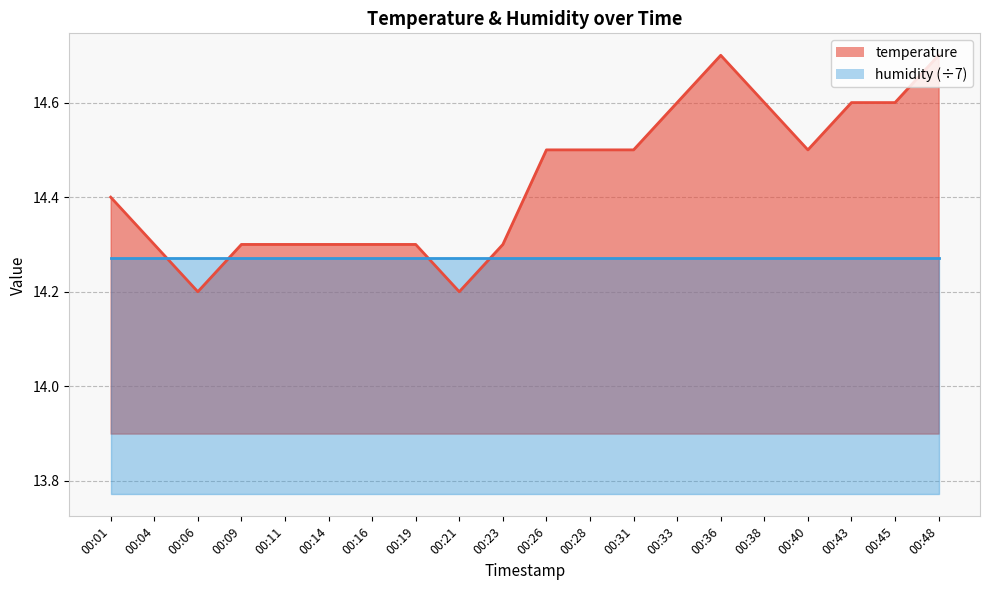

Between 00:04 and 00:33, which is larger?

00:33